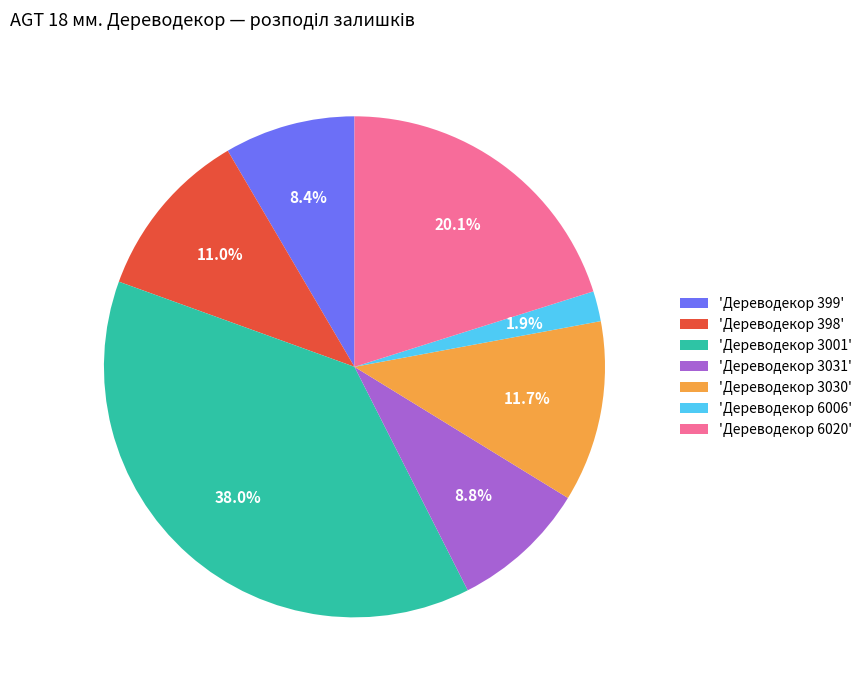

Does 'Дереводекор 399' represent more than half of the total?

No